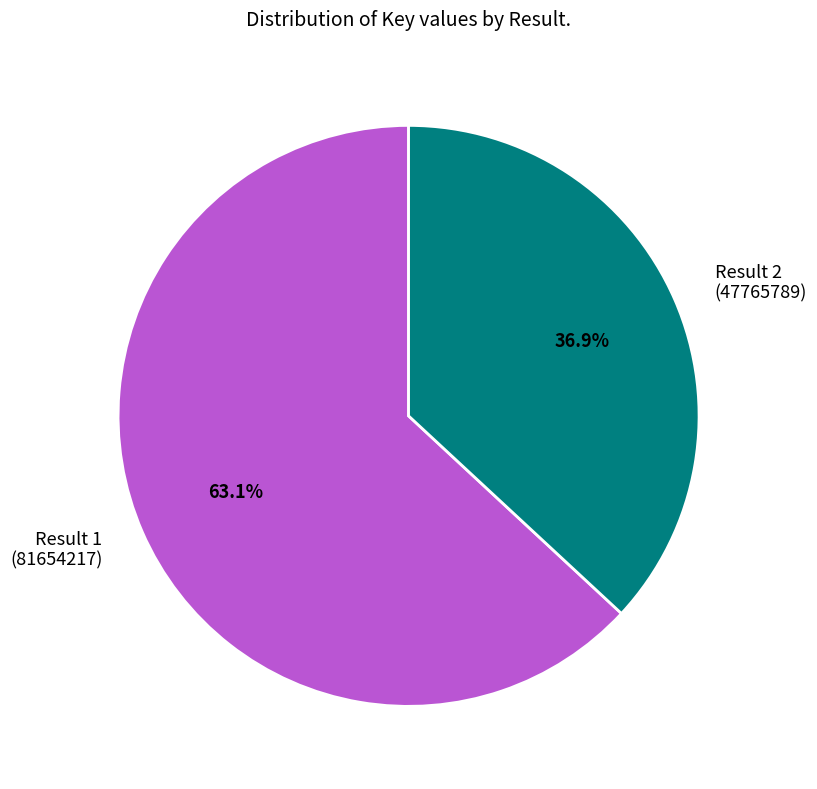

Combined, what portion of the pie is Result 2 (47765789) and Result 1 (81654217)?

100.0%